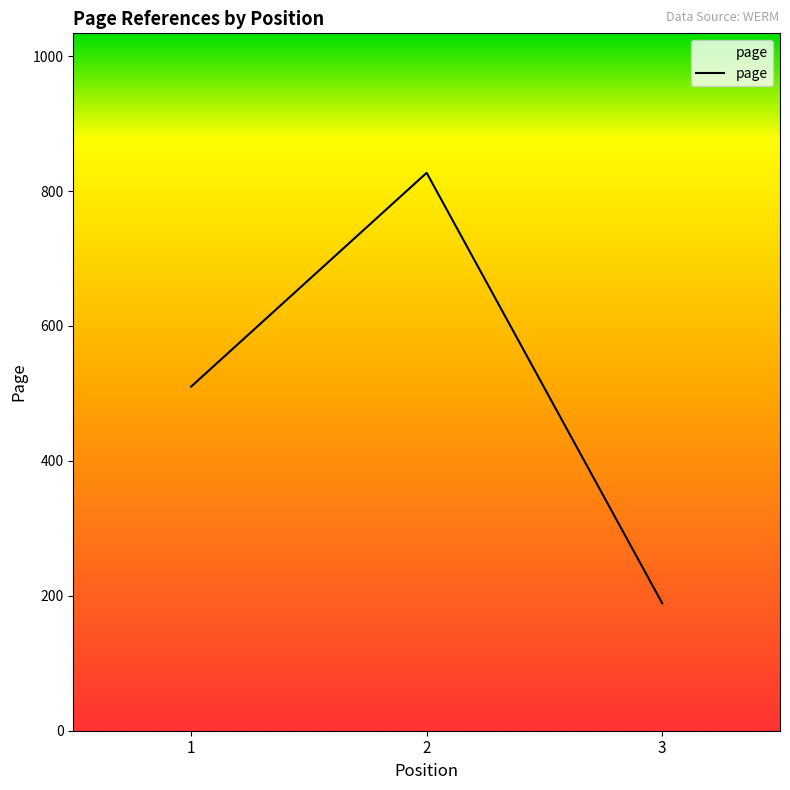

What is the change in value from 1 to 2?

+317